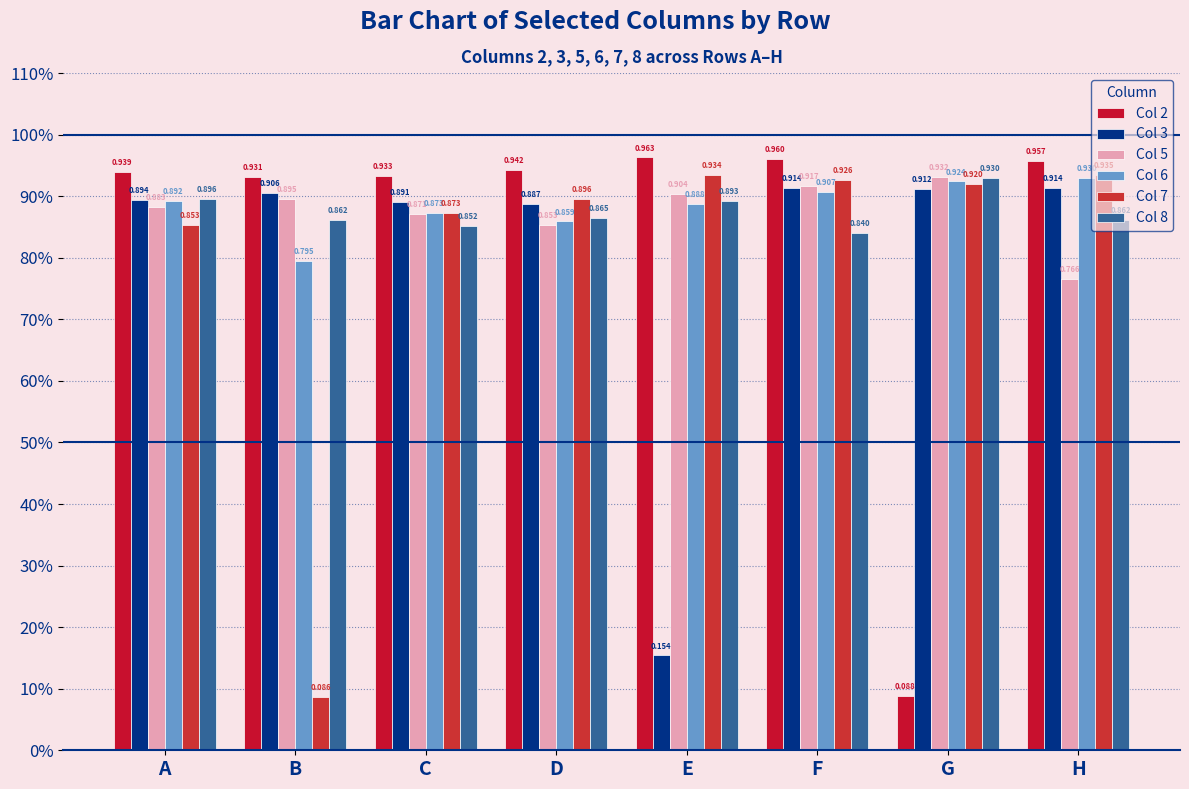

Are the bars horizontal?

No